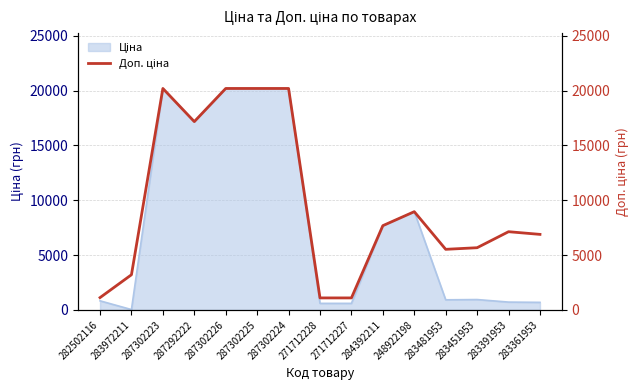

What is the difference between the values at 248922198 and 287302224?

11230.9